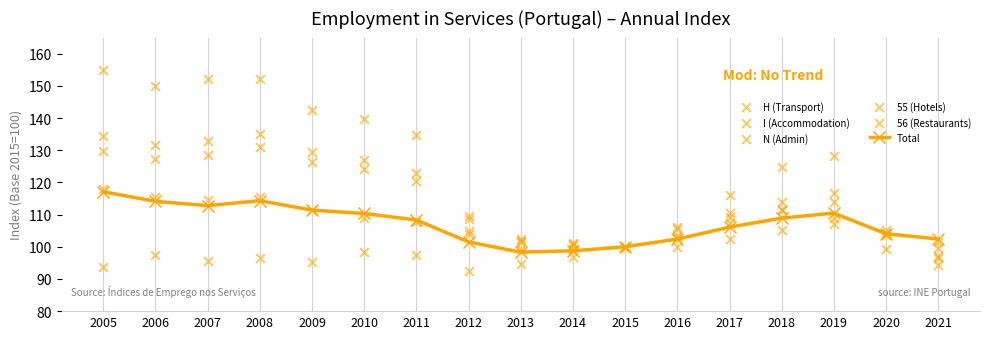

Which series has the widest spread of Y values?

55 (Hotels)